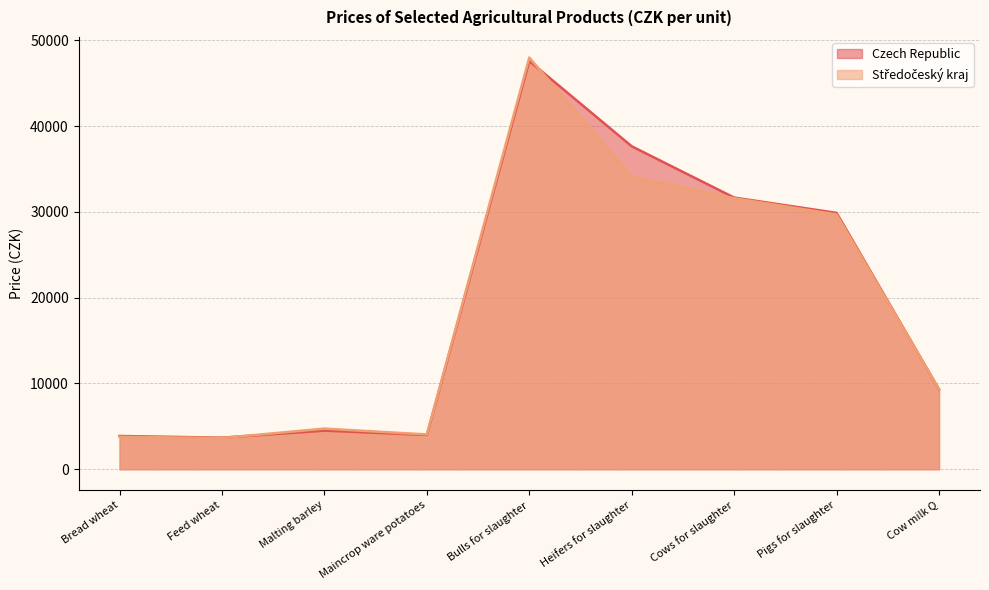

How many intersections are there between Středočeský kraj and Czech Republic?

3